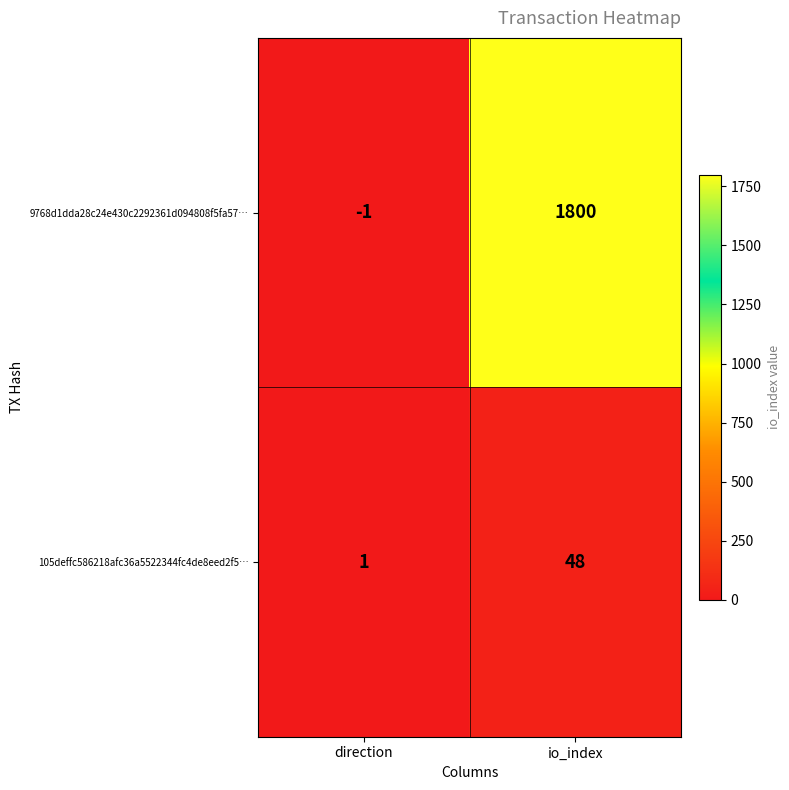

At how many categories does at least one series exceed 691?

1